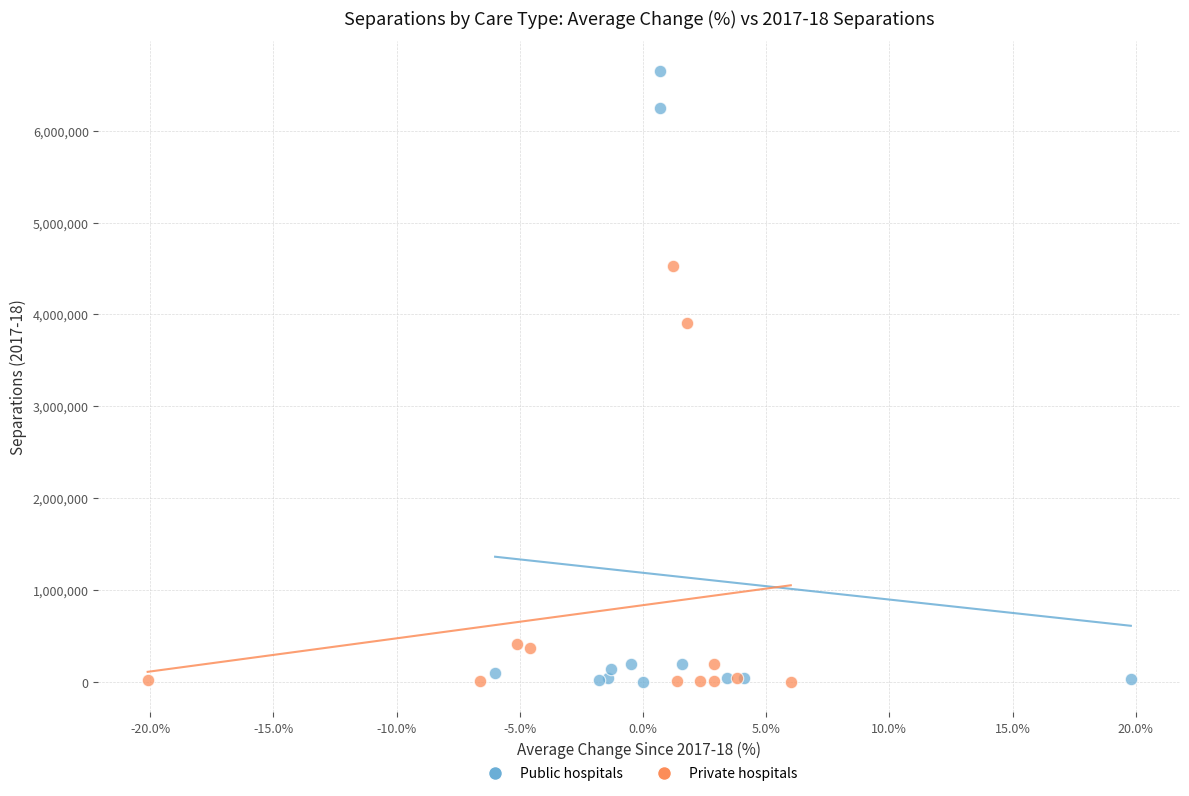

Which series has the widest spread of Y values?

Public hospitals